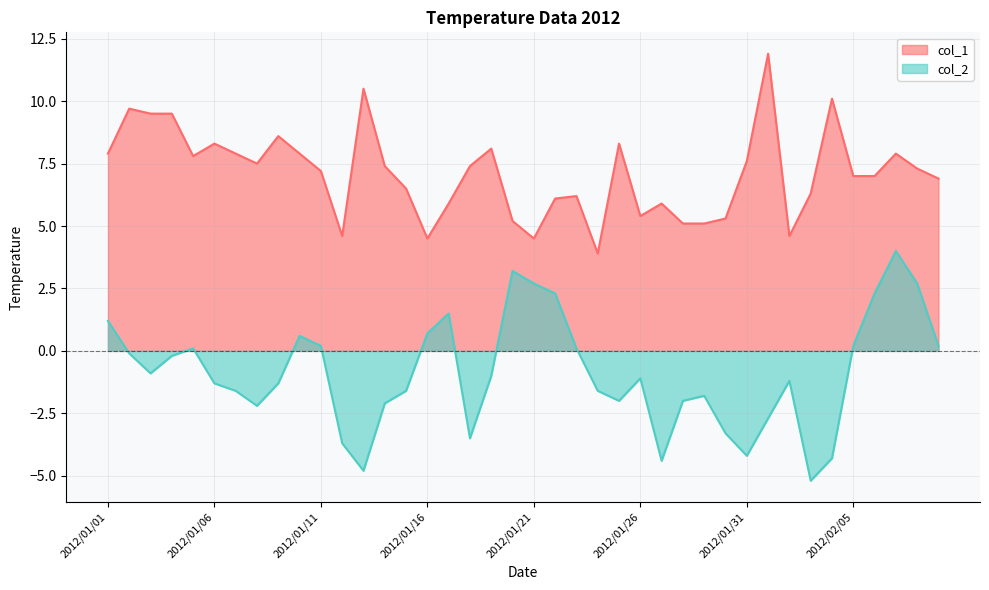

Is it true that col_2 equals -2.0 at 2012/01/25?

True